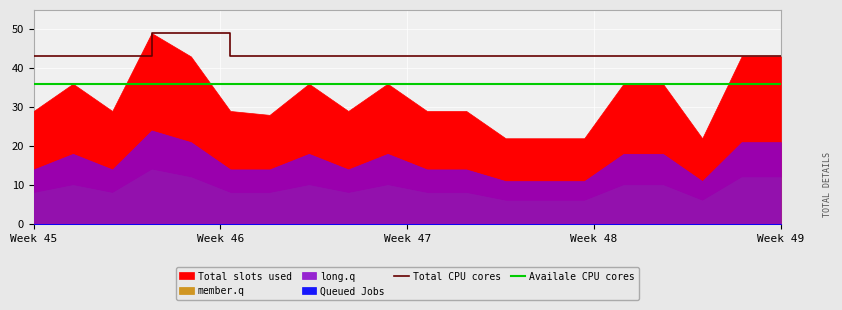

True or false: Total CPU cores and Availale CPU cores cross at least once.

False